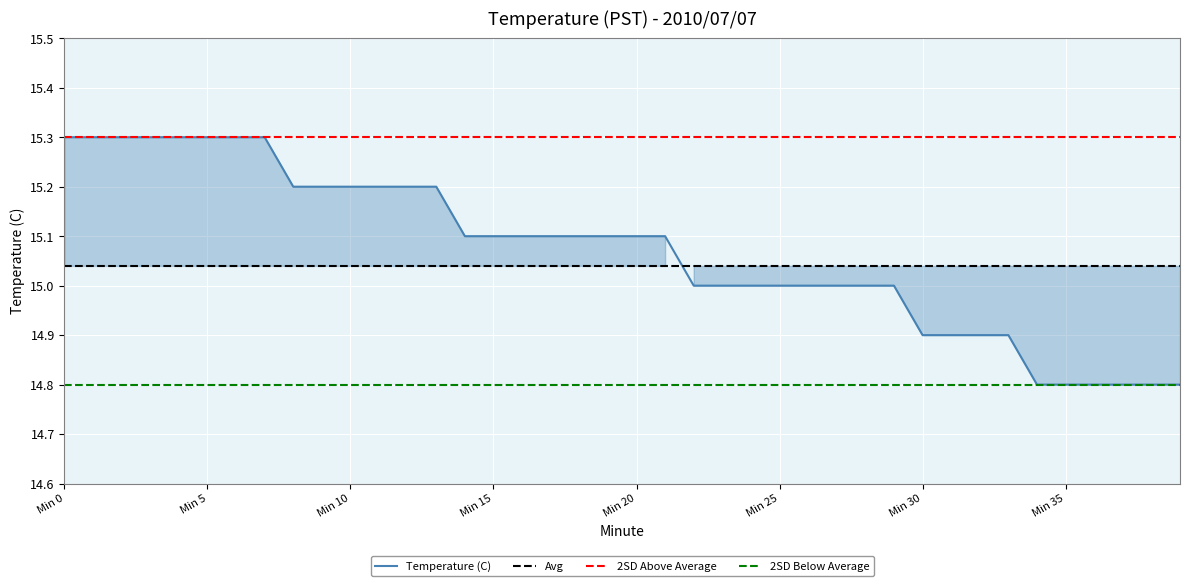

Which has a higher value, 27 or 22?

27